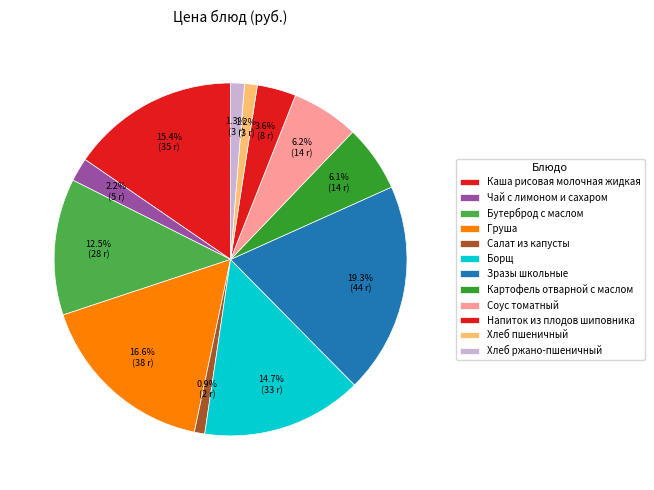

How many slices are in this pie chart?

12